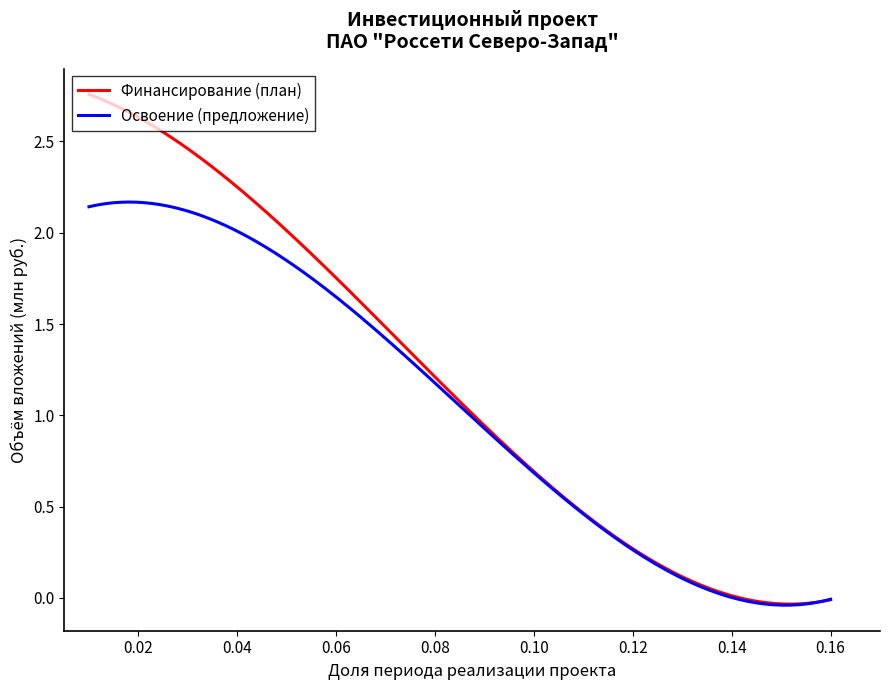

Which series has the widest spread of values?

Финансирование (план)